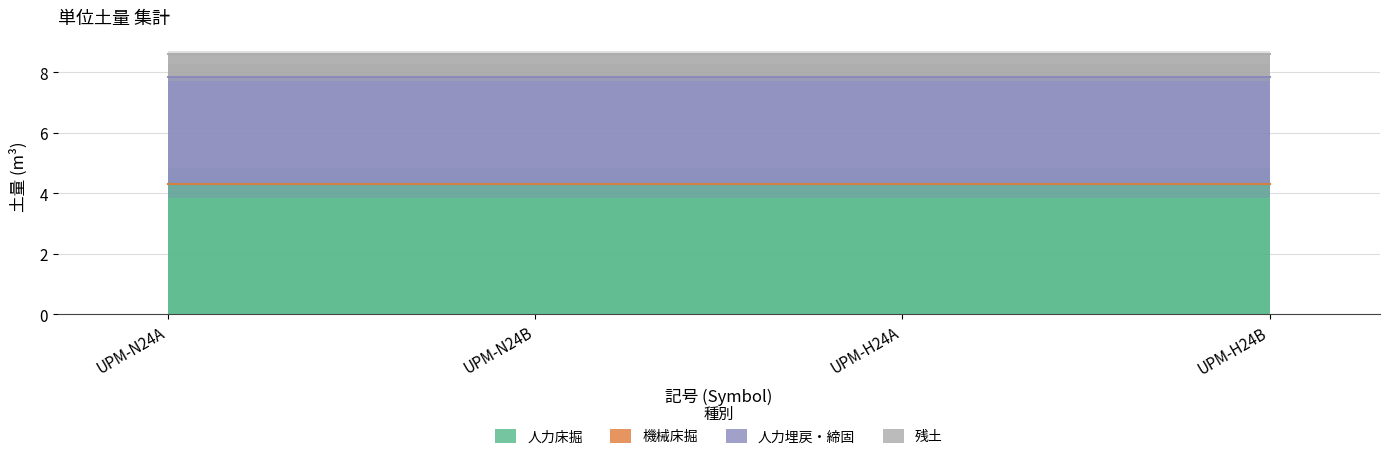

Reading left to right, list all the values displayed in this chart.

人力床掘: 4.3	4.3	4.3	4.3
機械床掘: 0.0	0.0	0.0	0.0
人力埋戻・締固: 3.5	3.5	3.5	3.5
残土: 0.8	0.8	0.8	0.8